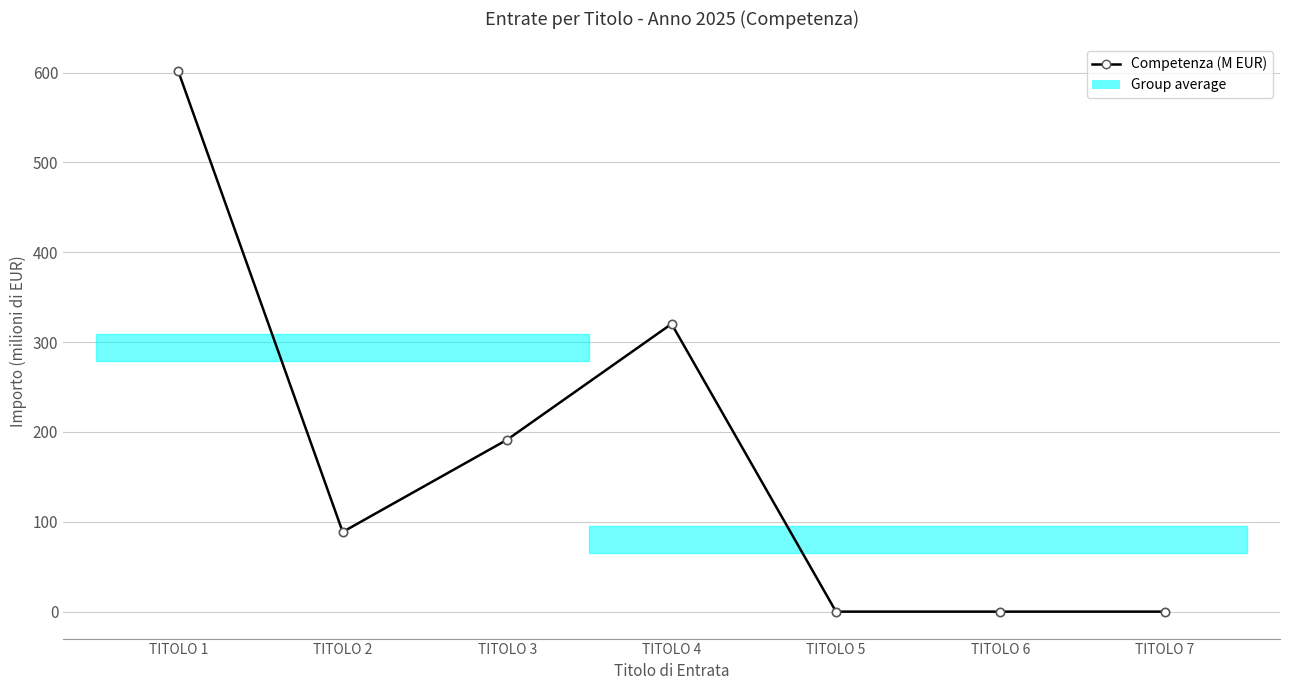

Which category has the highest value across all series?

TITOLO 1